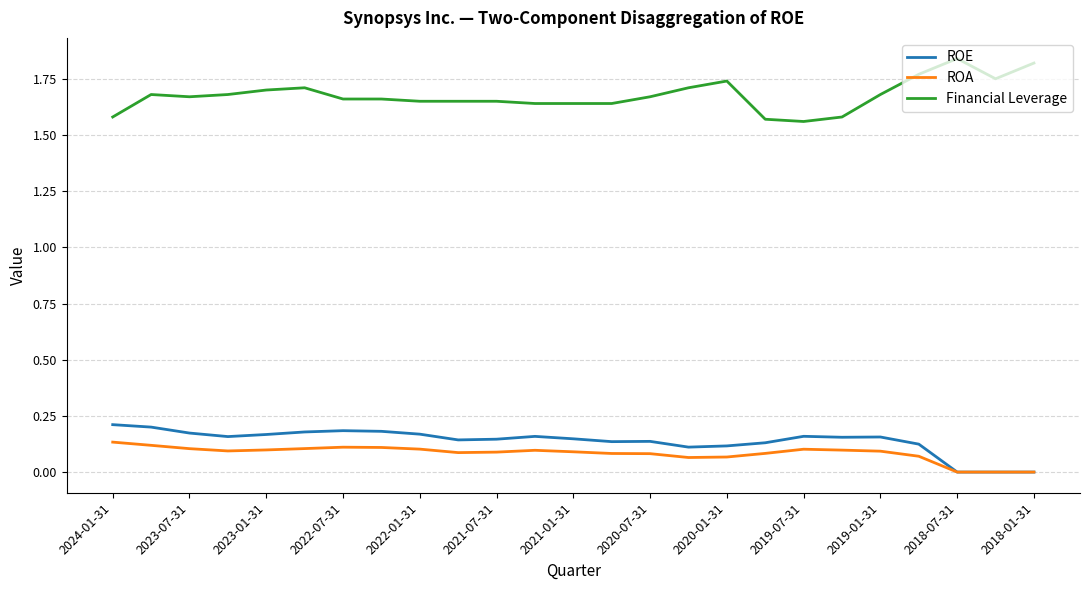

True or false: ROA and Financial Leverage cross at least once.

False